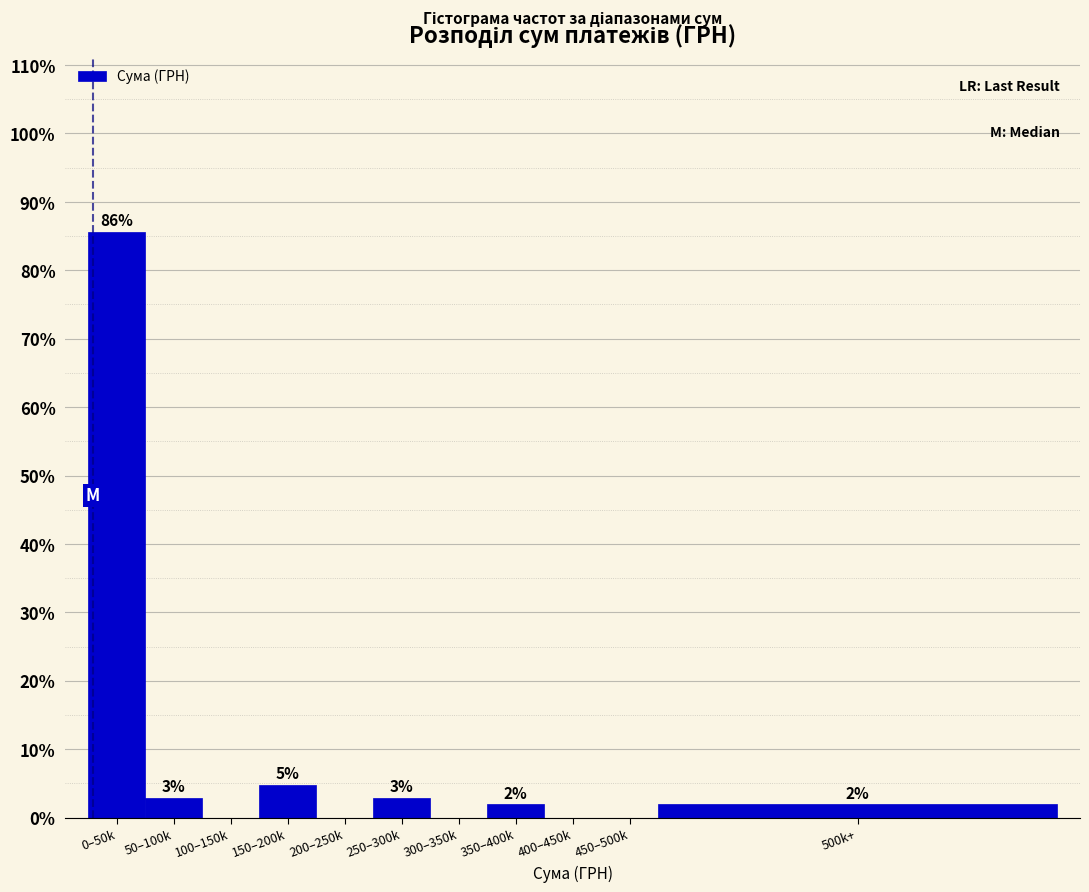

Are the bars horizontal?

No